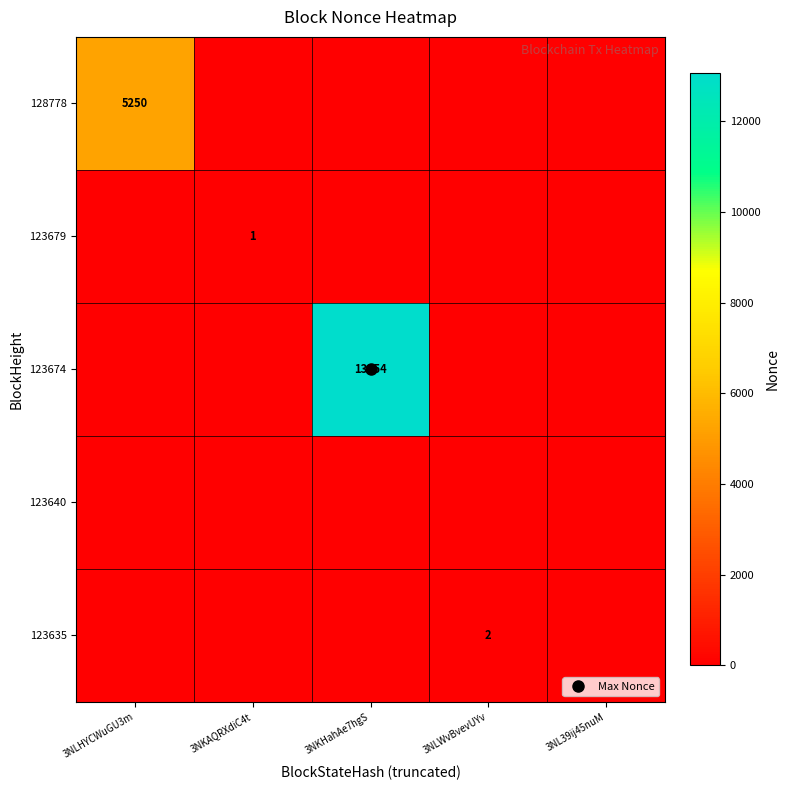

How many data points does each series have?

5